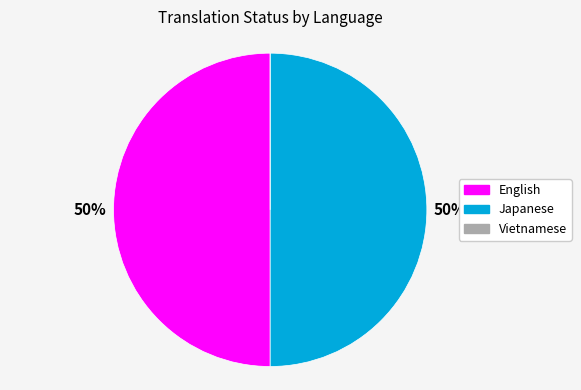

What is the ratio of the value at Japanese to the value at English?

1.0